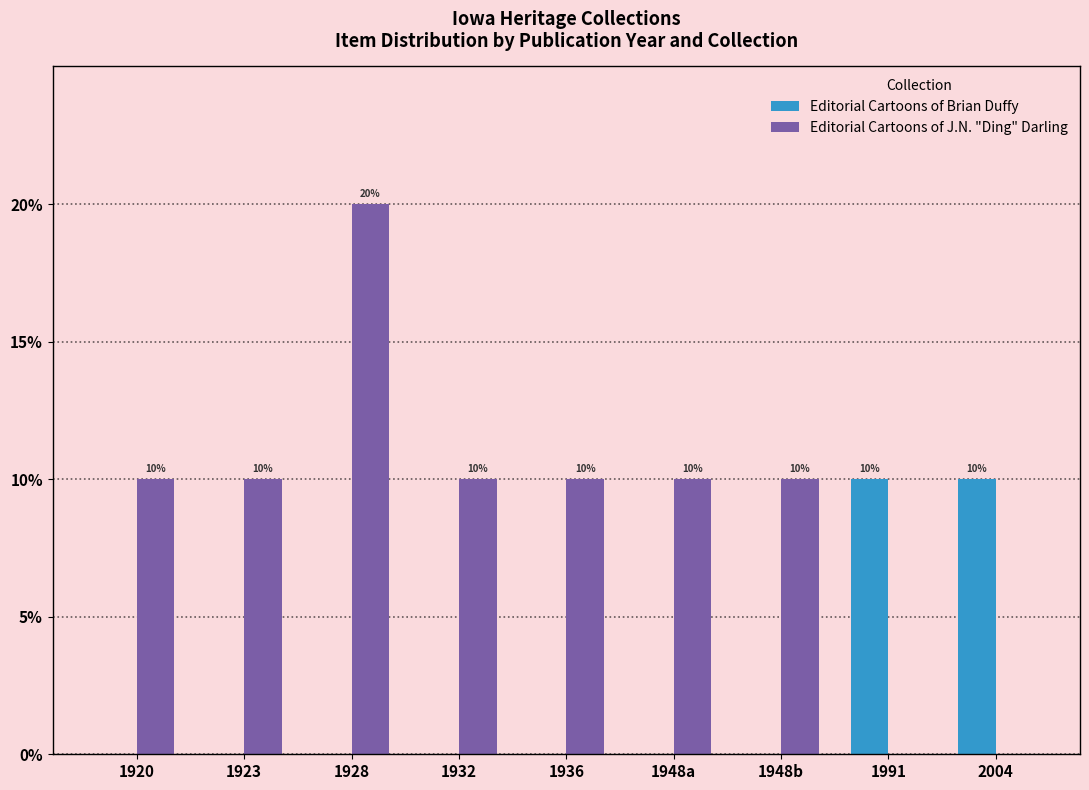

List the series in order of their overall mean, lowest first.

Editorial Cartoons of Brian Duffy, Editorial Cartoons of J.N. "Ding" Darling